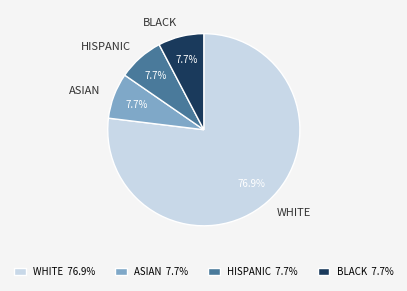

Approximately how many times larger is the value at ASIAN compared to HISPANIC?

1.0